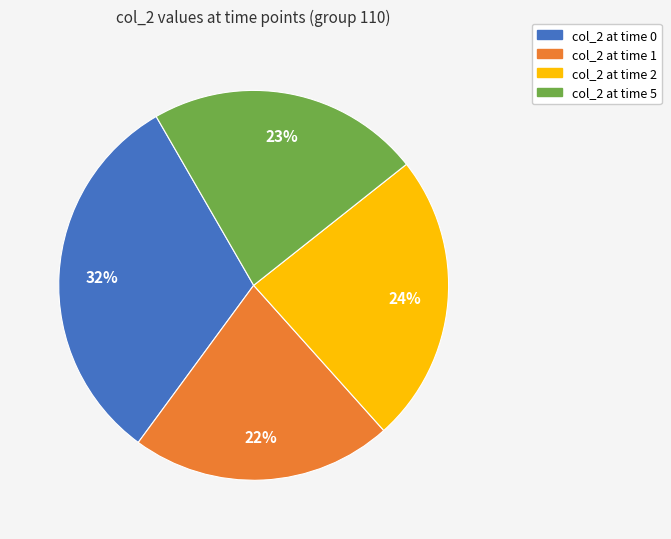

Does any single category account for the majority?

No